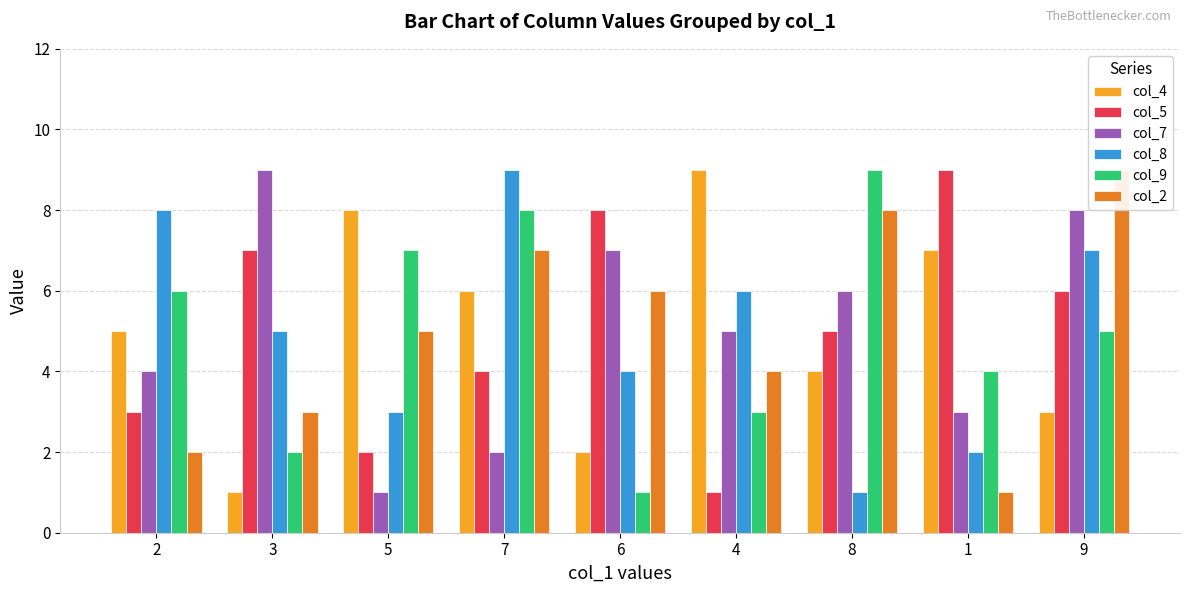

What is the difference between the second highest and minimum values in the col_9 series?

7